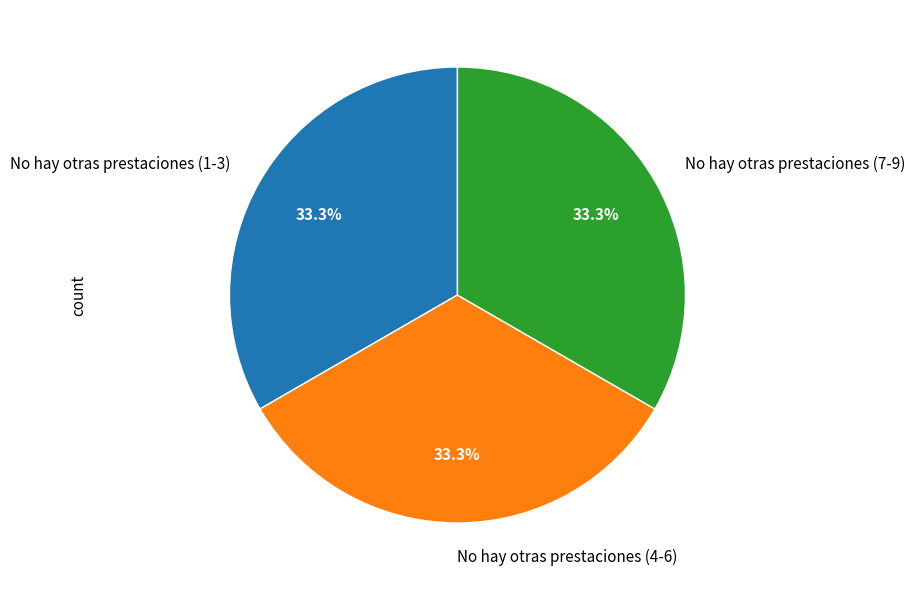

What is the ratio of the value at No hay otras prestaciones (4-6) to the value at No hay otras prestaciones (1-3)?

1.0